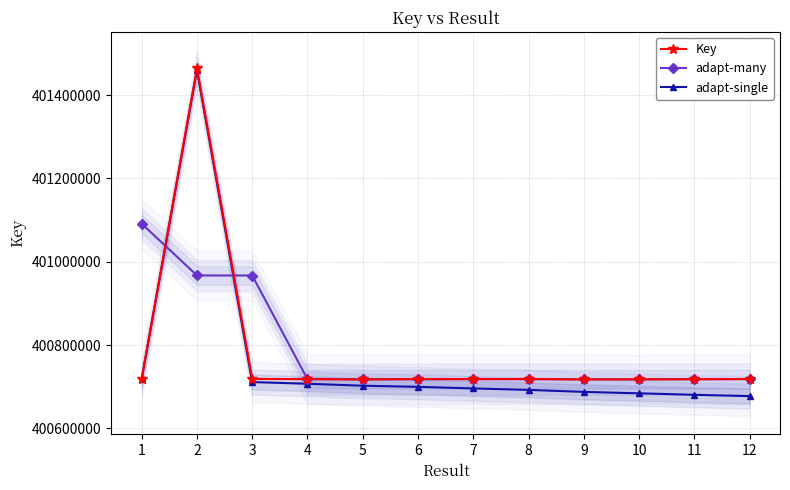

Does the chart have visible grid lines?

Yes